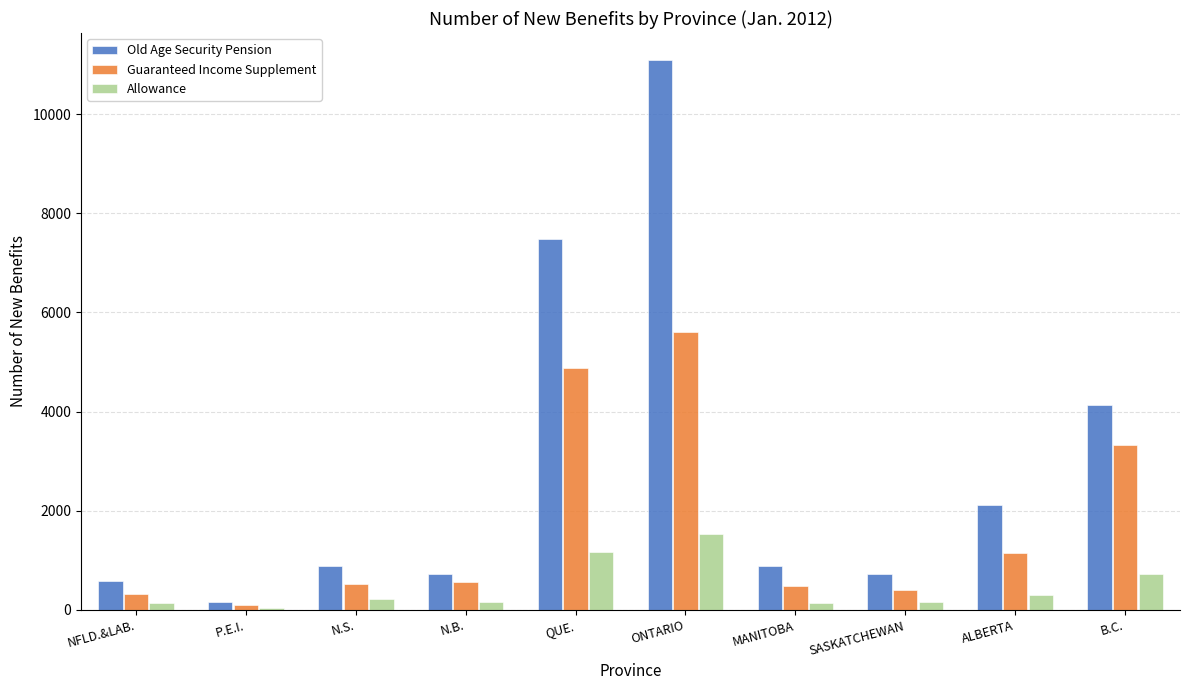

Rank the series at MANITOBA from highest to lowest value.

Old Age Security Pension, Guaranteed Income Supplement, Allowance